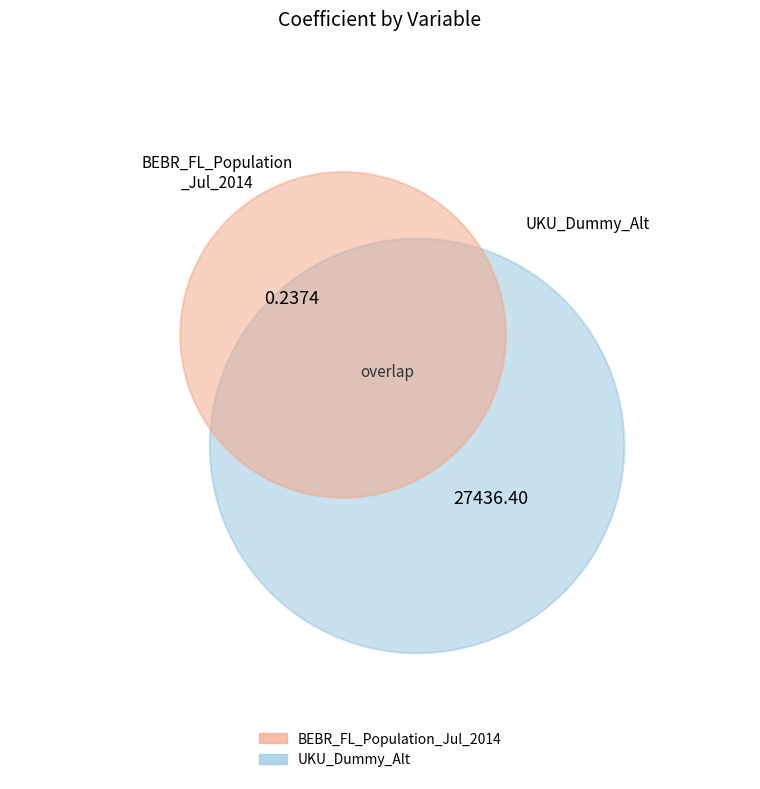

Count the number of slices in the pie.

2